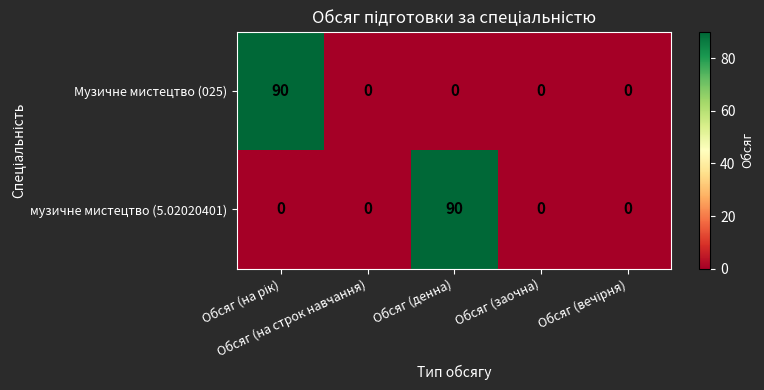

What is the maximum value shown in the chart?

90